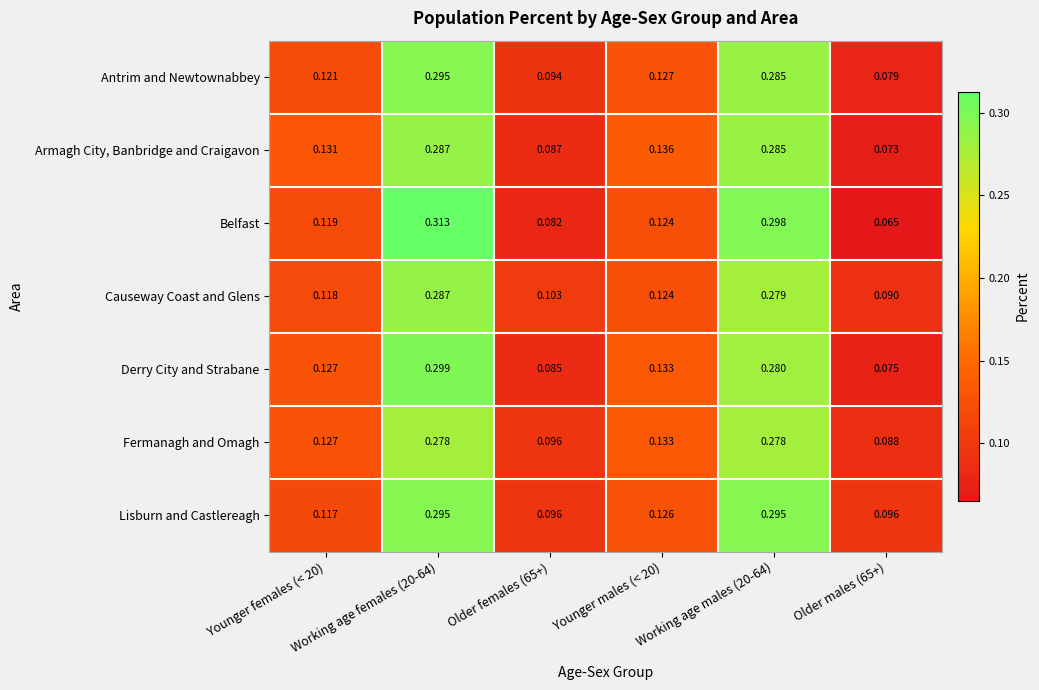

Which series has the largest range (max minus min)?

Belfast